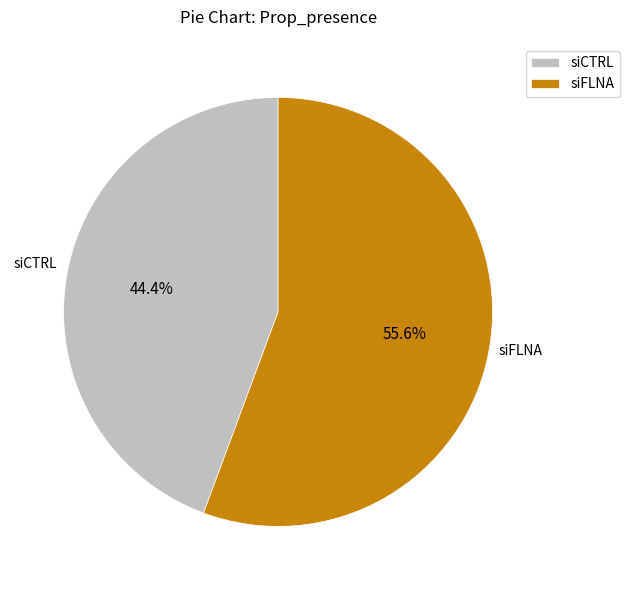

Count the number of slices in the pie.

2